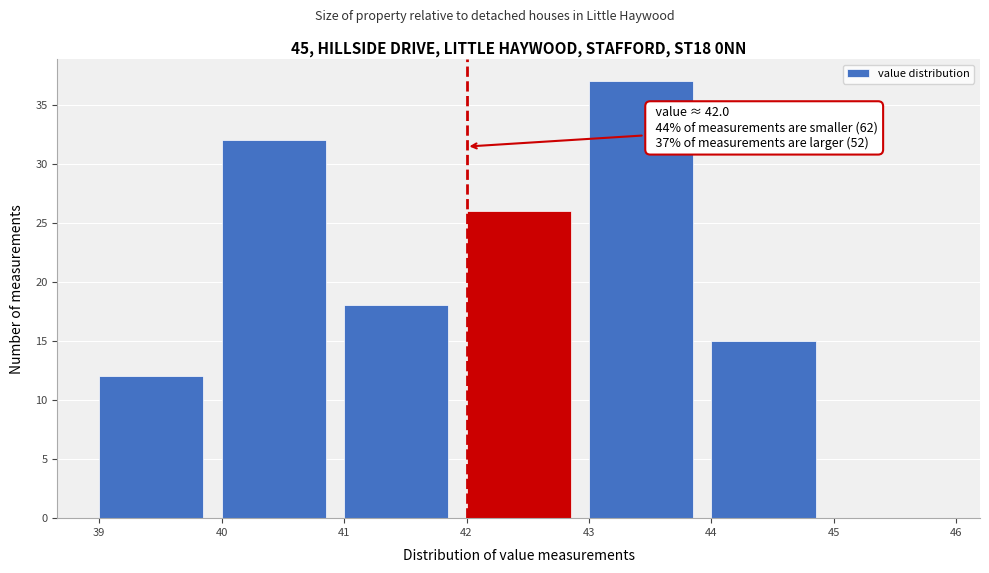

Over which range of the x-axis is the bar tallest?

43 to 44